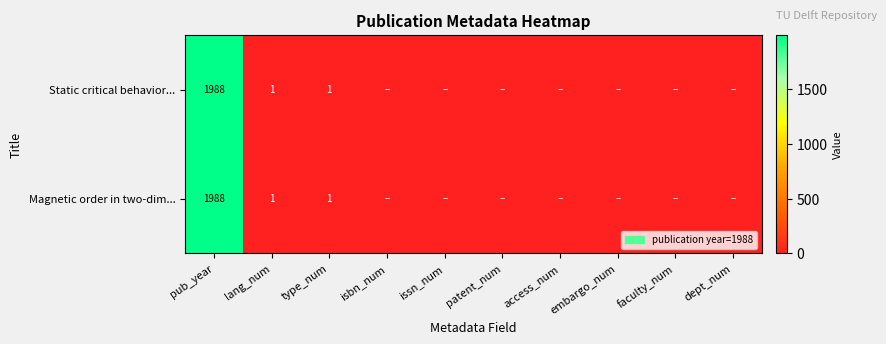

What is the greatest value displayed?

1988